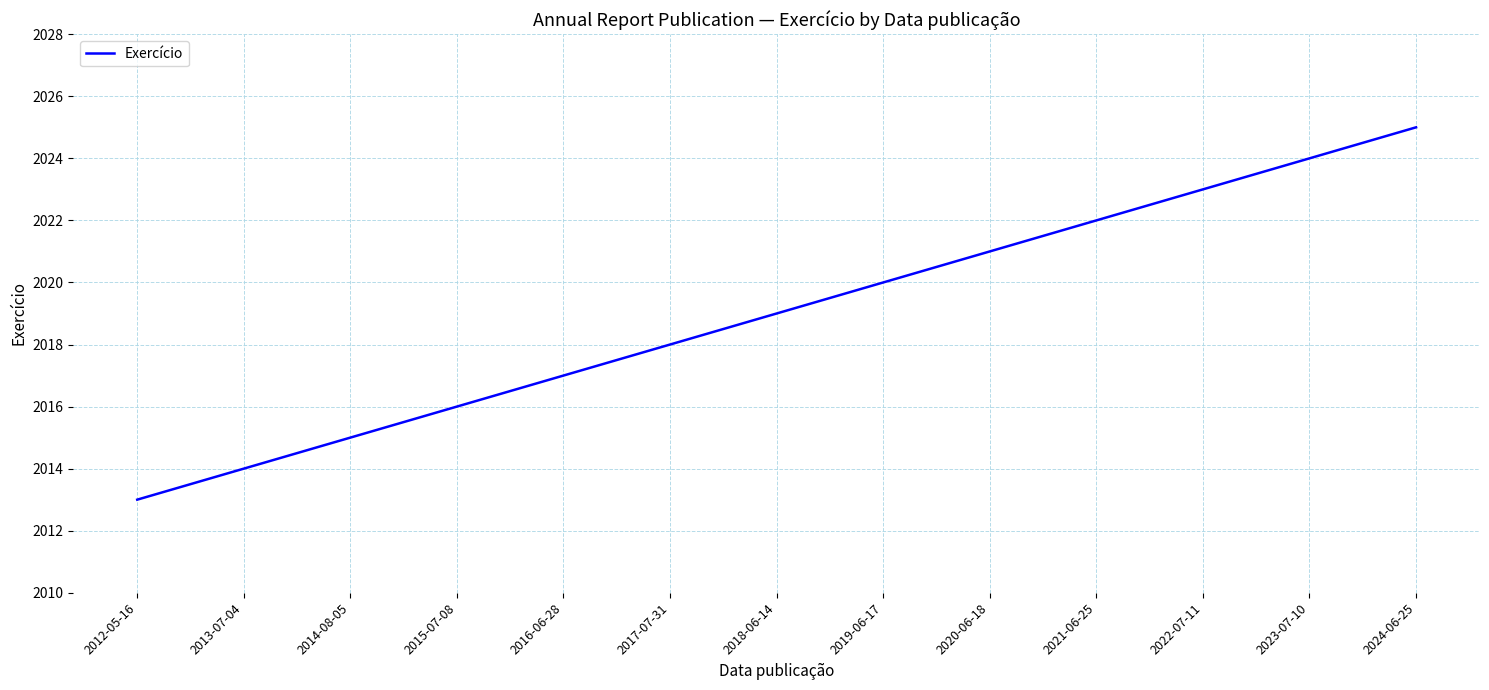

Reading left to right, what are all the values shown in this chart?

2013	2014	2015	2016	2017	2018	2019	2020	2021	2022	2023	2024	2025